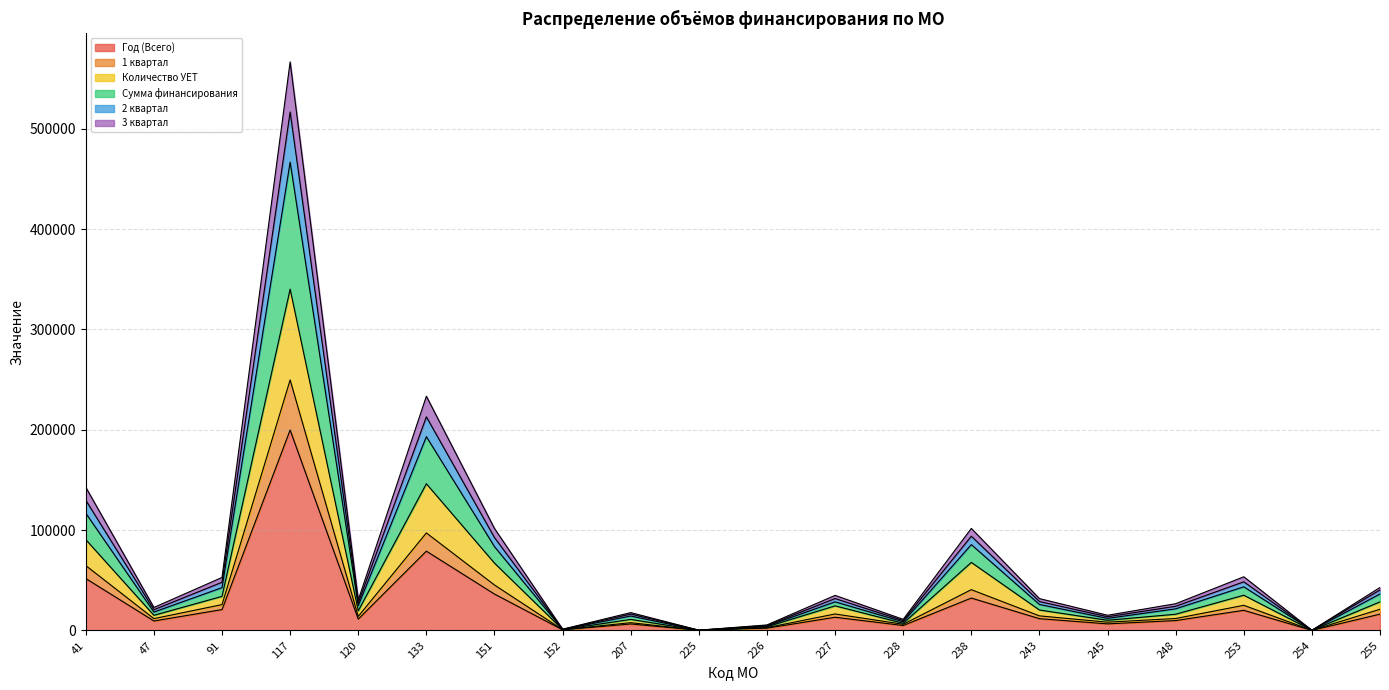

What is the highest value of the Год (Всего) series?

199745.0